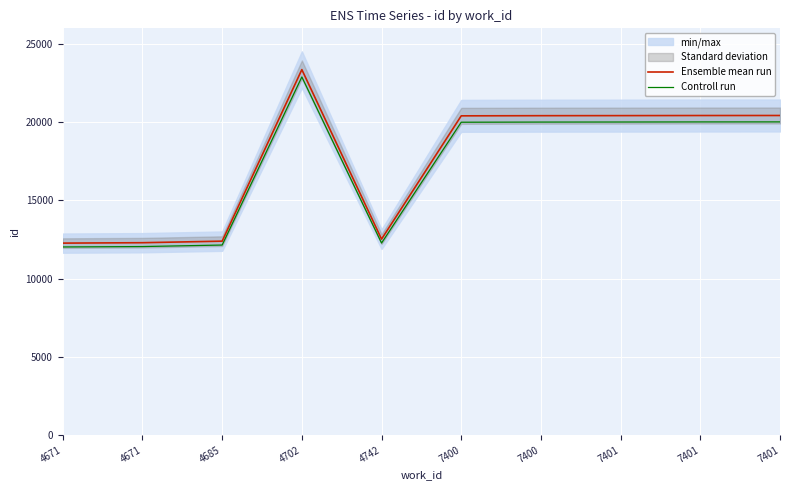

Where is Ensemble mean run nearest to the value 17816?

7400